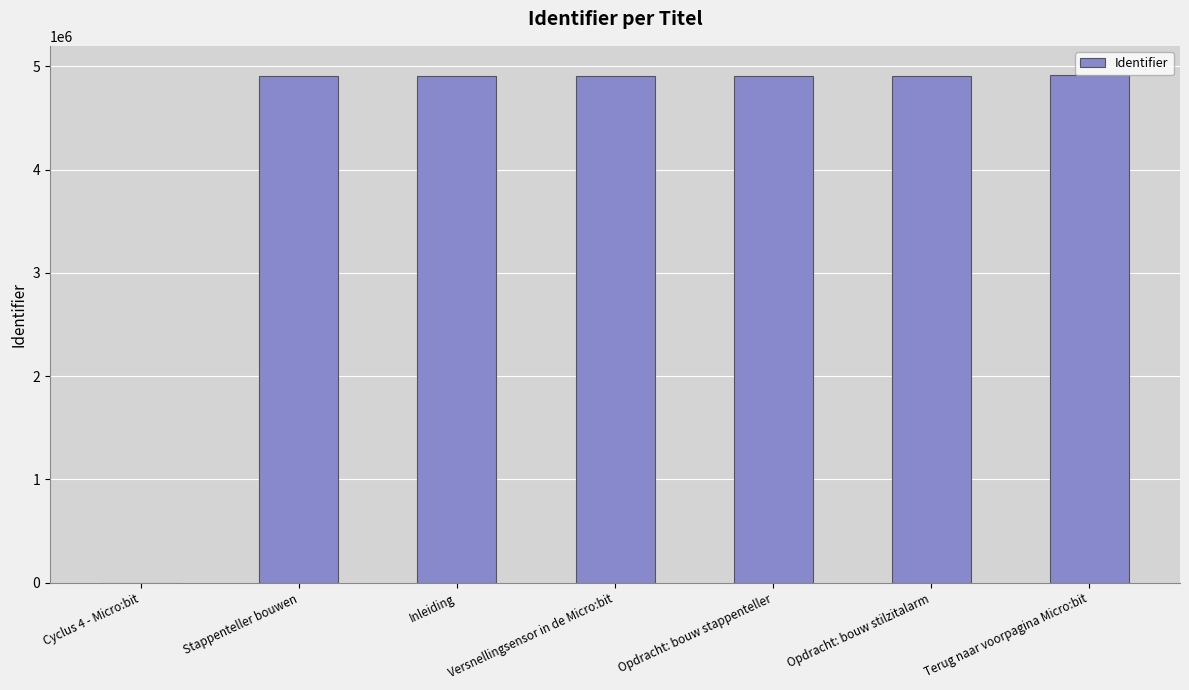

What is the difference between the values at Versnellingsensor in de Micro:bit and Opdracht: bouw stilzitalarm?

48